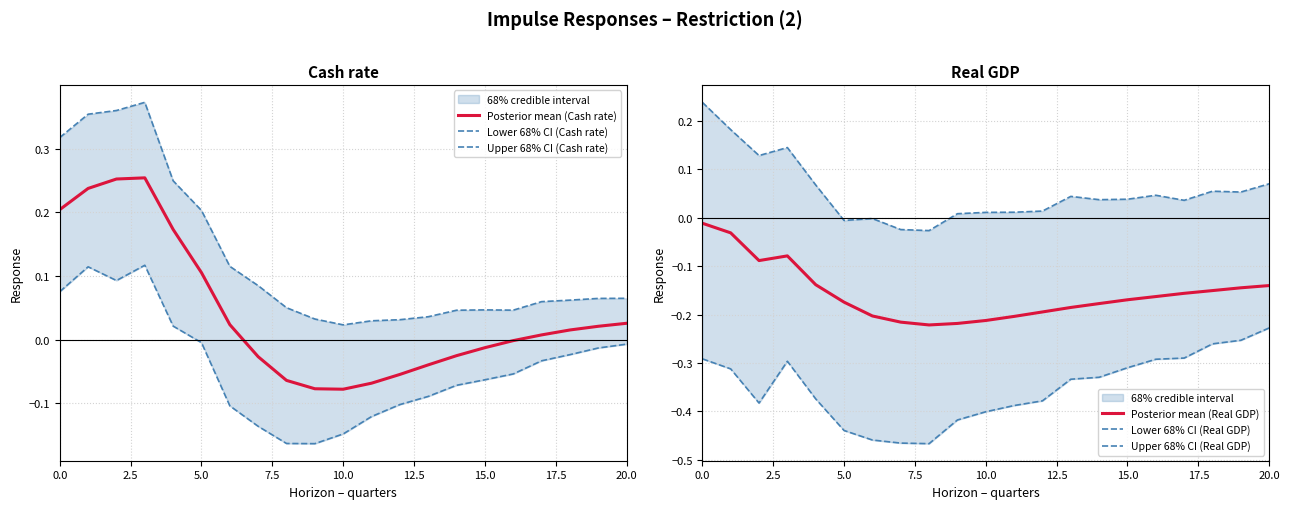

Which series has the largest range (max minus min)?

Upper 68% CI (Cash rate)